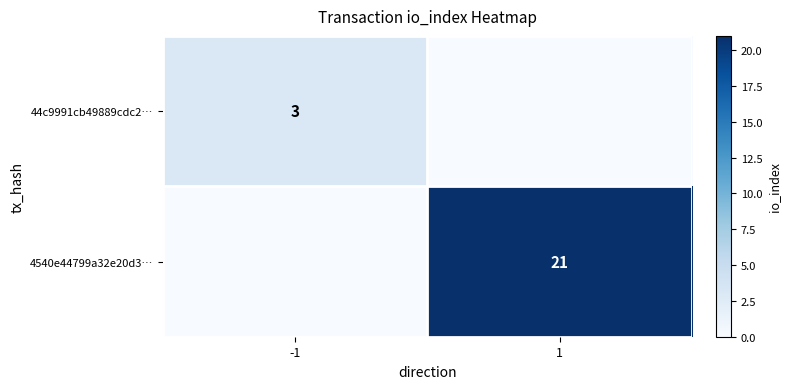

What is the maximum value shown in the chart?

21